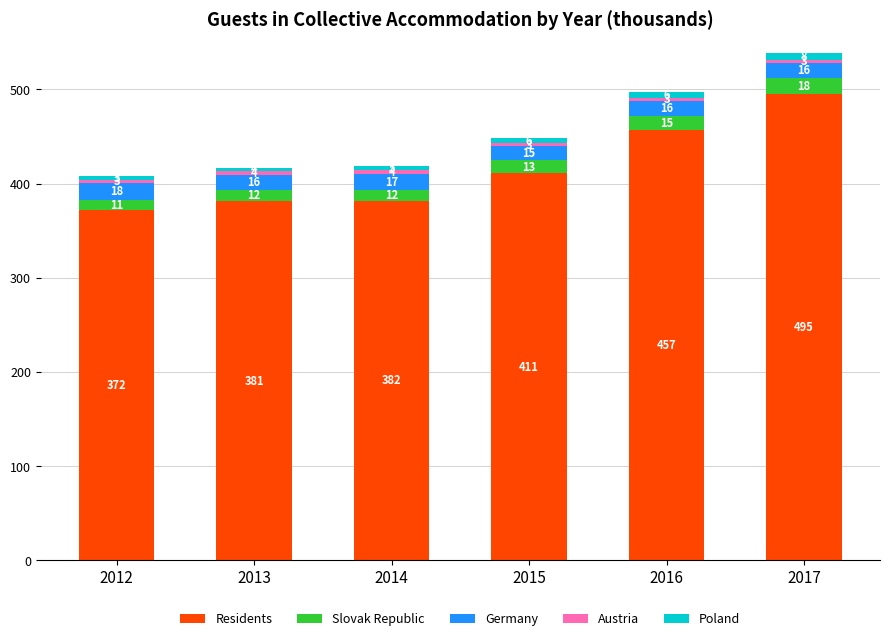

Are the bars grouped side by side (vs. stacked)?

No